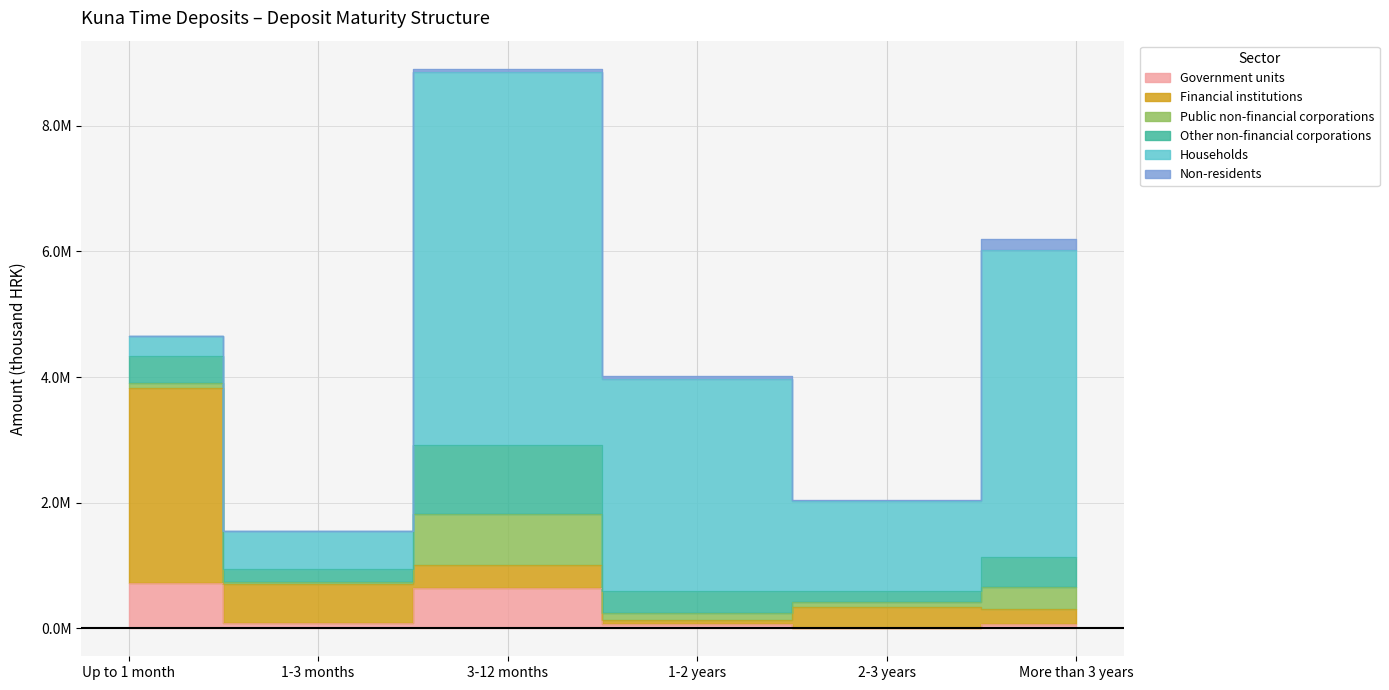

What position from the right is 3-12 months?

4